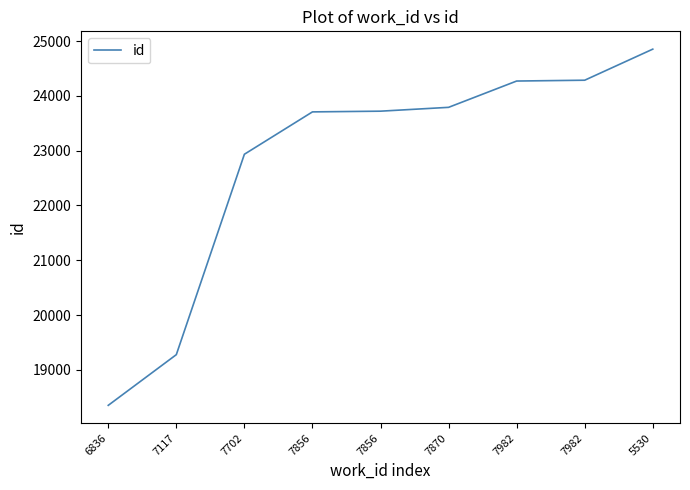

Does the chart display data point markers on the line(s)?

No